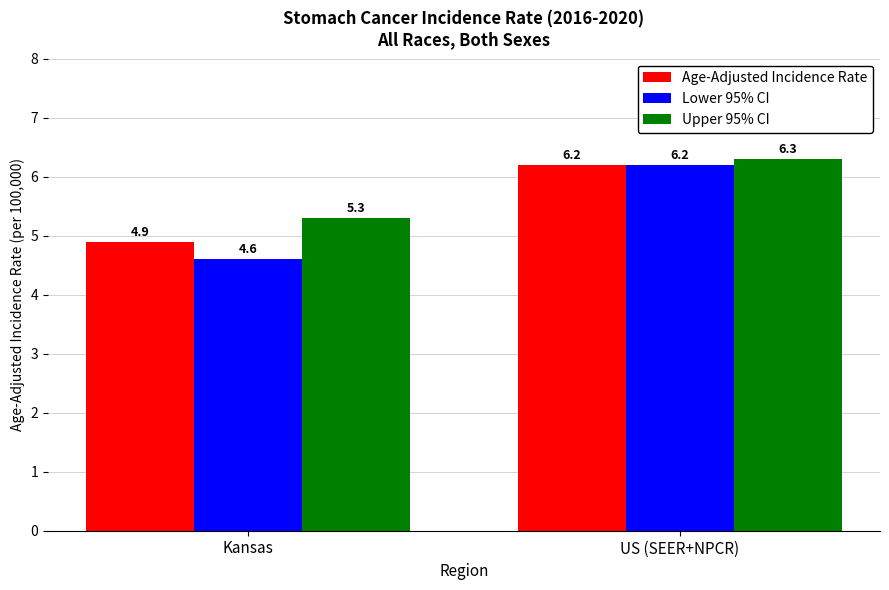

List the labels in order of Lower 95% CI value, largest first.

US (SEER+NPCR), Kansas